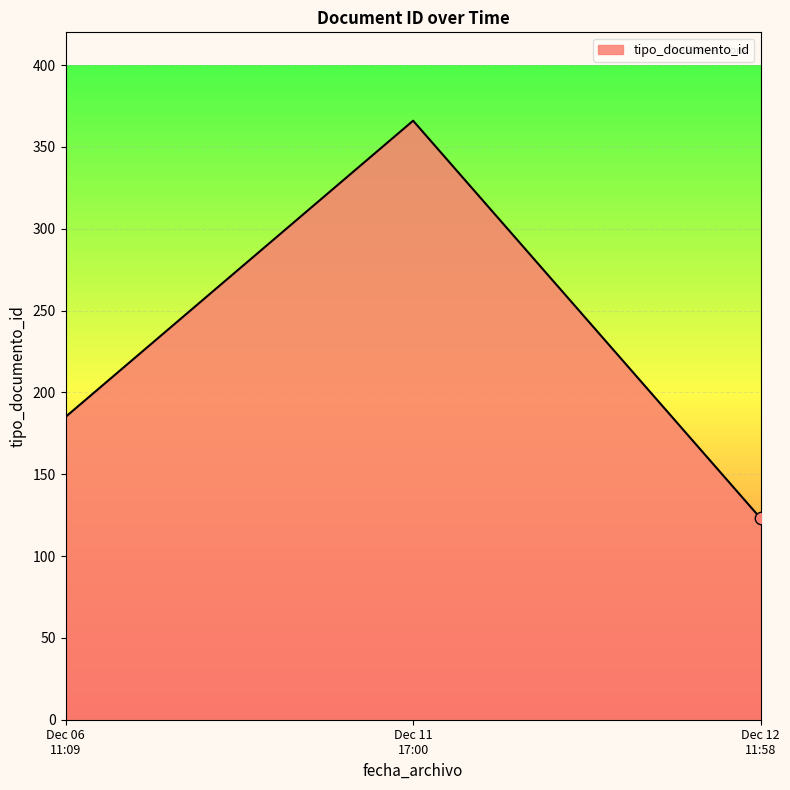

What is the difference between the maximum and minimum values?

243